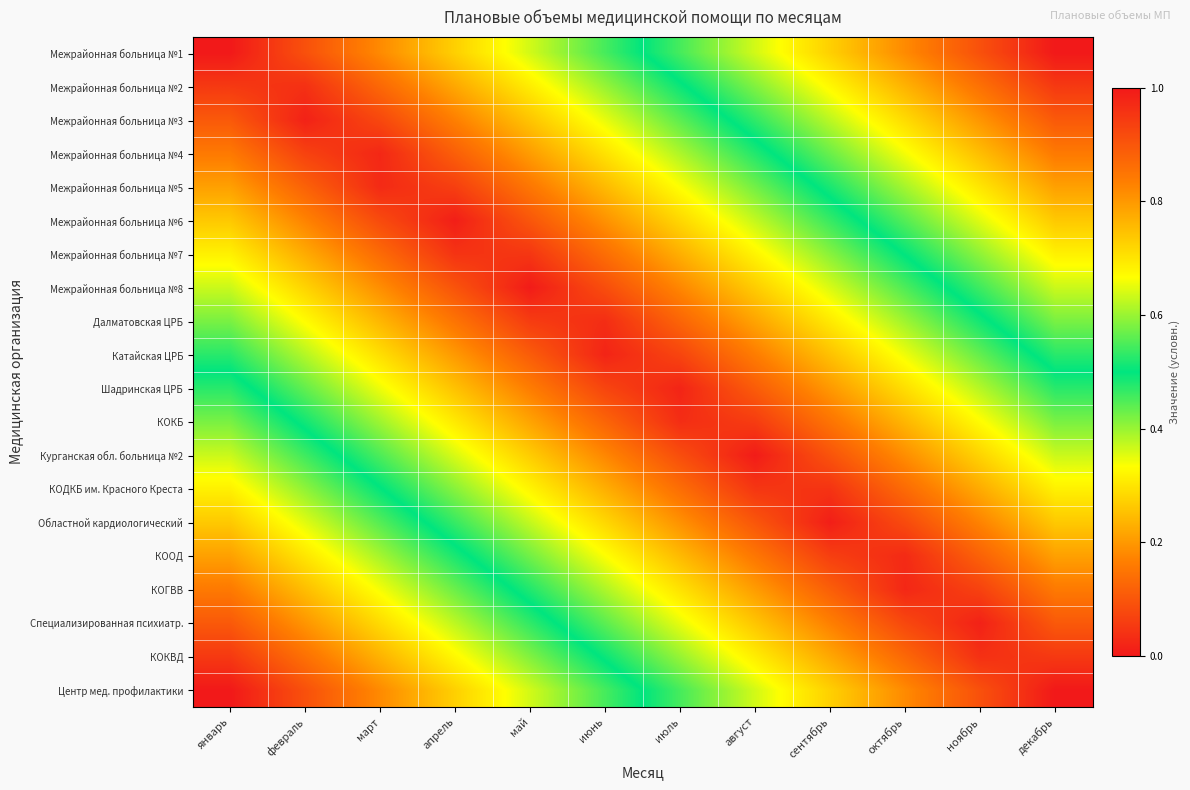

Count the number of categories in the chart.

12